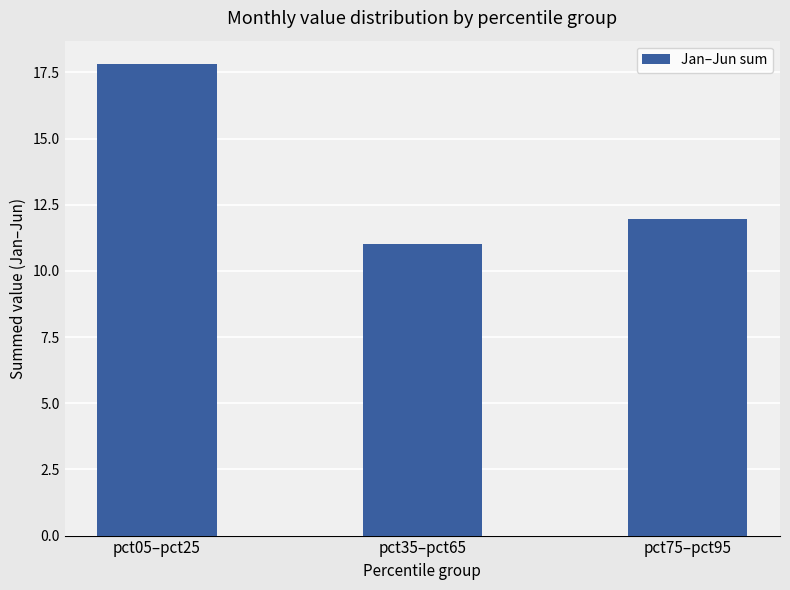

What is the approximate value at pct05–pct25?

17.8